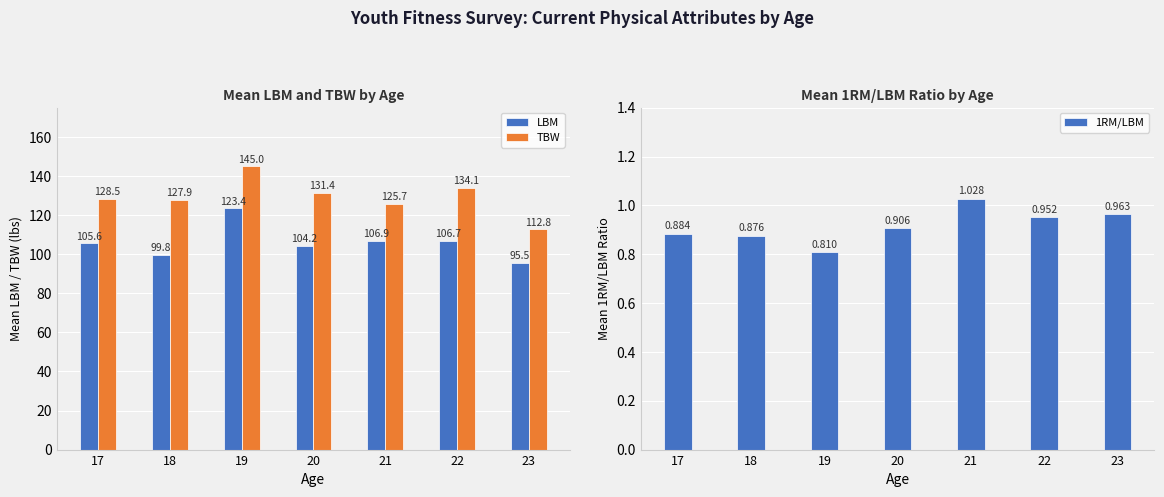

The value of LBM at 23 is 131.5. True or false?

False